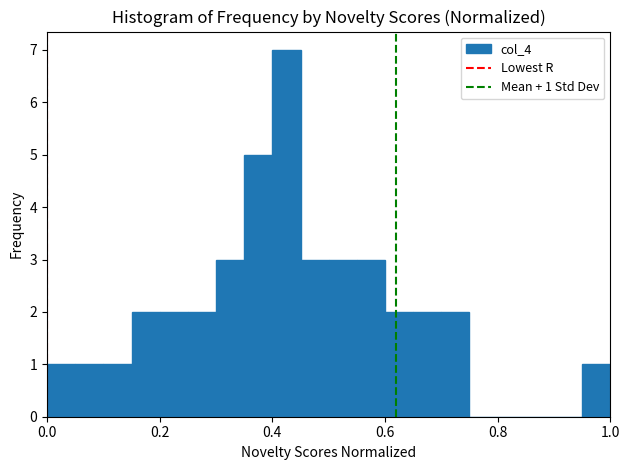

Around what value on the x-axis is the tallest bar? Give the approximate position of its centre, as read against the axis.

0.42